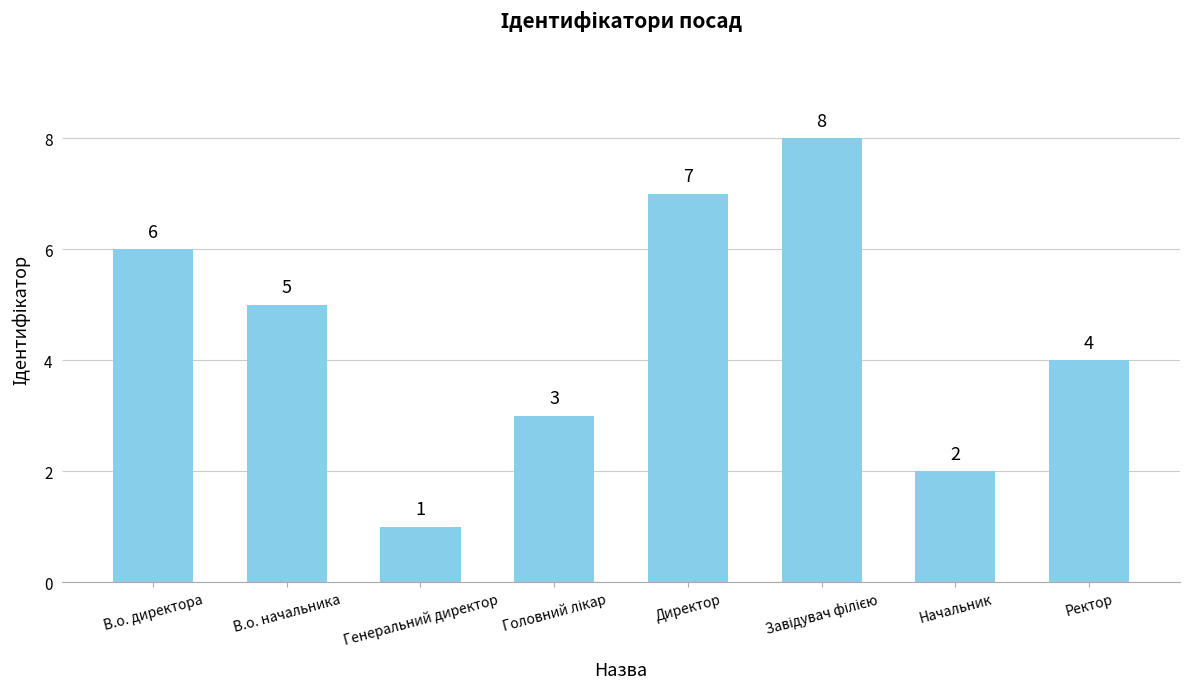

What is the label of the 1st bar from the left?

В.о. директора